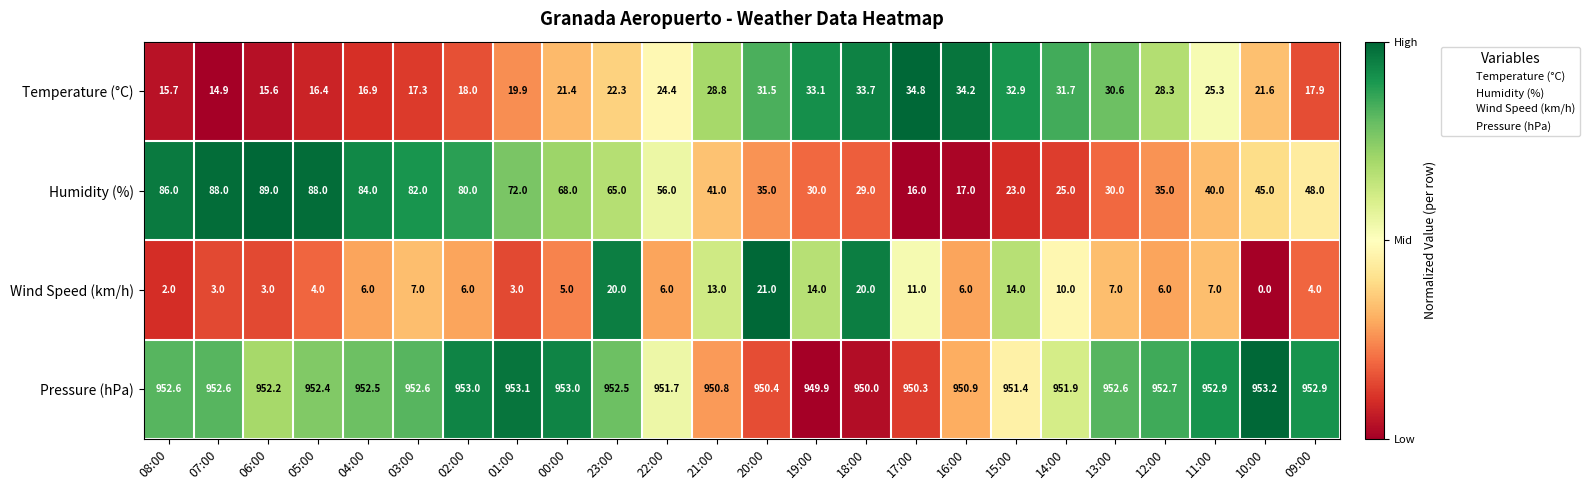

The Humidity (%) series shows 51.7 at 07:00. True or false?

False